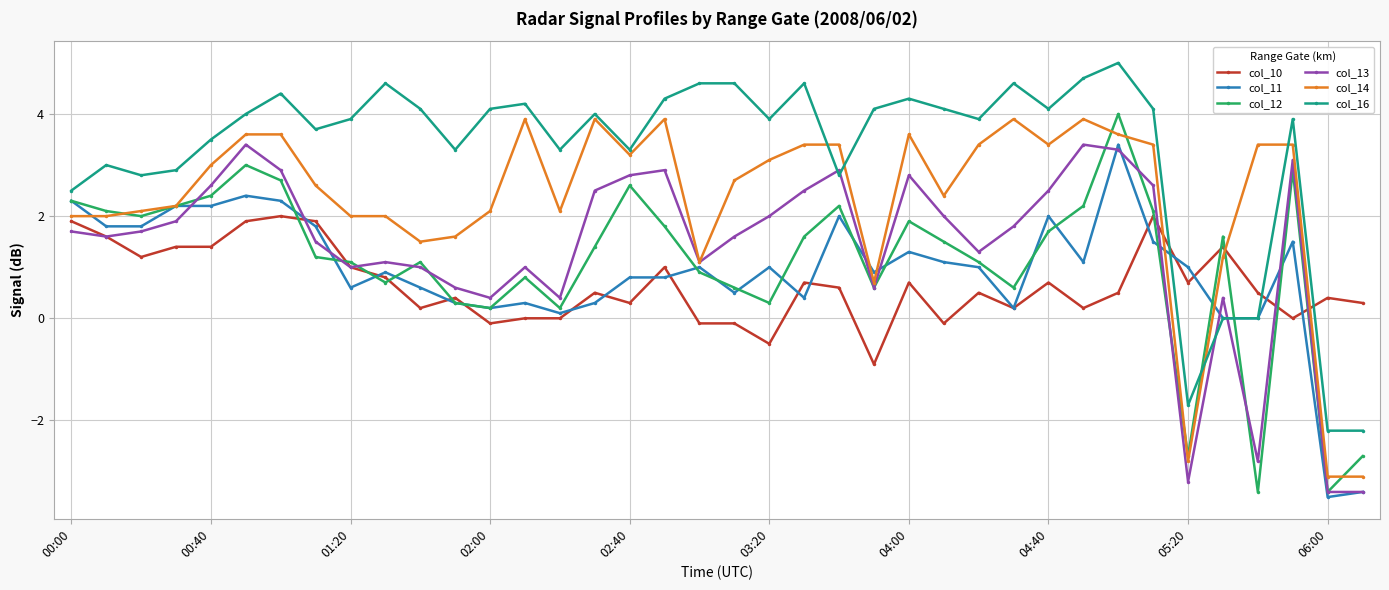

Count the number of categories in the chart.

38